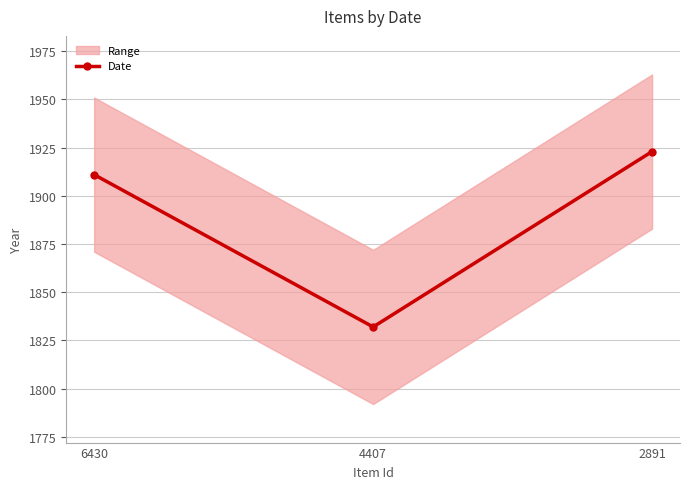

What is the difference between the maximum and minimum values?

91